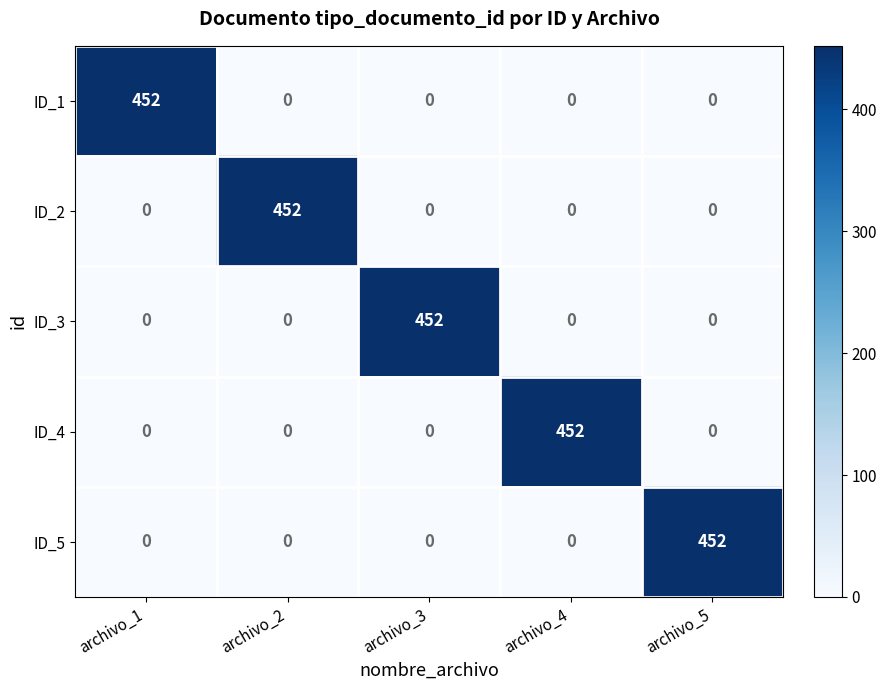

Count the number of categories in the chart.

5